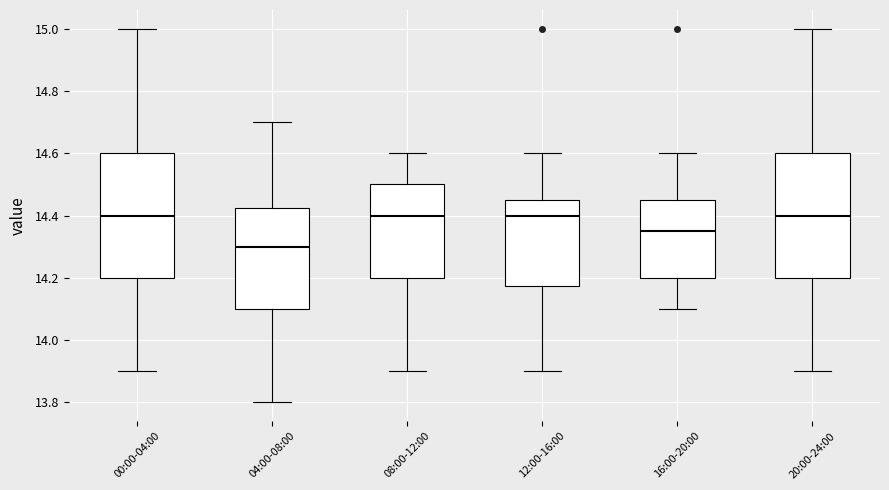

Reading left to right, transcribe this box plot: for each box, give where its median line is, the range the box spans, and where its two whiskers end, as read against the y-axis. The values are not printed on the chart, so give them approximately, as read against the axis.

00:00-04:00: median 14.40, box 14.20 to 14.60, whiskers 13.90 to 15.00
04:00-08:00: median 14.30, box 14.10 to 14.42, whiskers 13.80 to 14.70
08:00-12:00: median 14.40, box 14.20 to 14.50, whiskers 13.90 to 14.60
12:00-16:00: median 14.40, box 14.18 to 14.46, whiskers 13.90 to 14.60
16:00-20:00: median 14.36, box 14.20 to 14.46, whiskers 14.10 to 14.60
20:00-24:00: median 14.40, box 14.20 to 14.60, whiskers 13.90 to 15.00